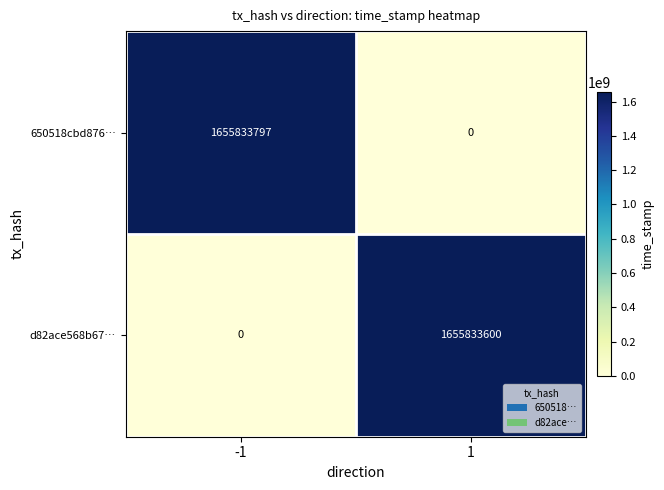

Reading left to right, extract all data points from this chart.

650518cbd876…: 1655833797	0
d82ace568b67…: 0	1655833600